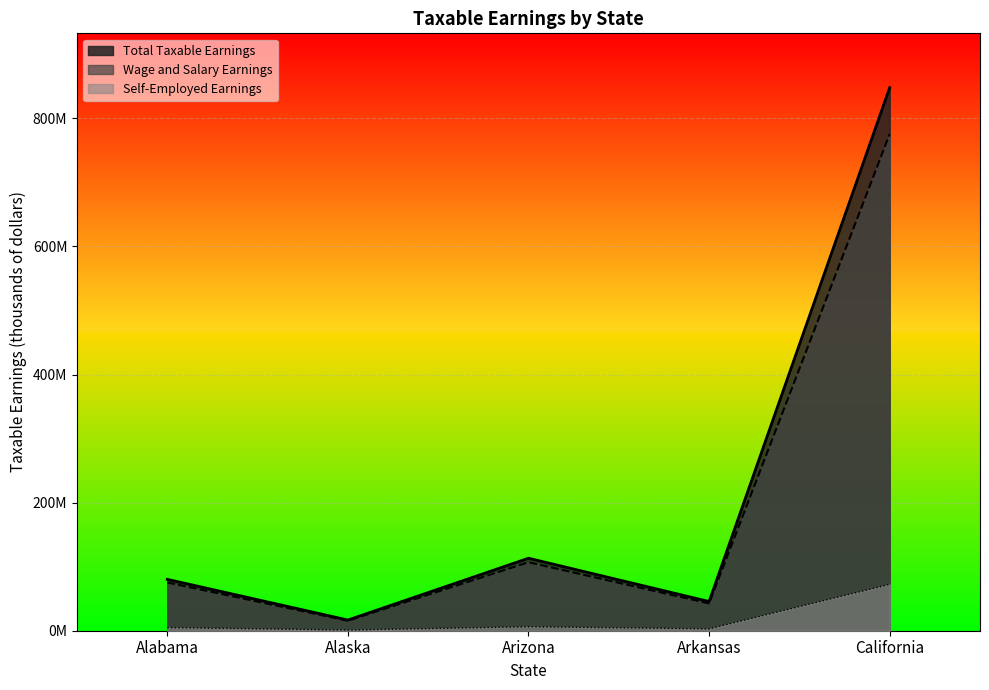

Which category has the highest value in the Self-Employed Earnings series?

California